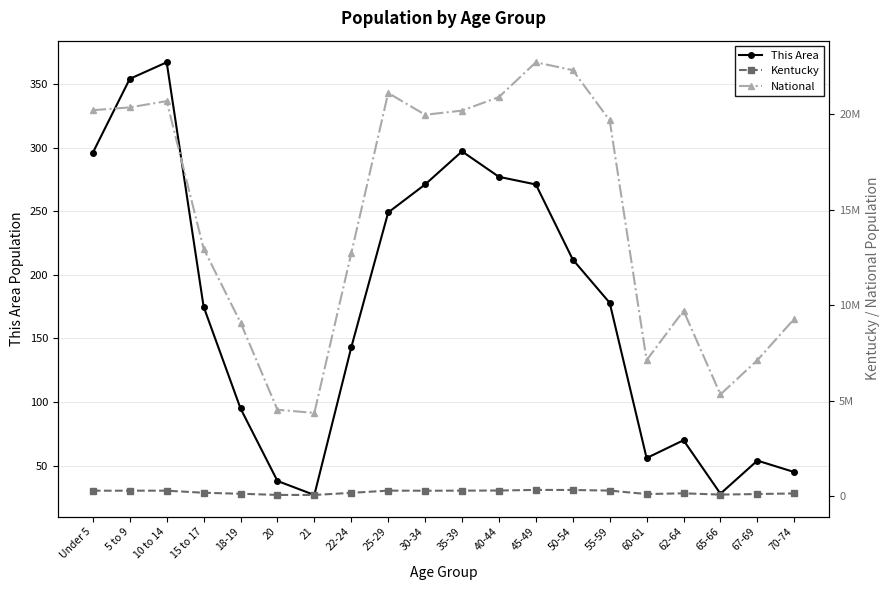

What is the value of the This Area point at the 9th from the left?

249